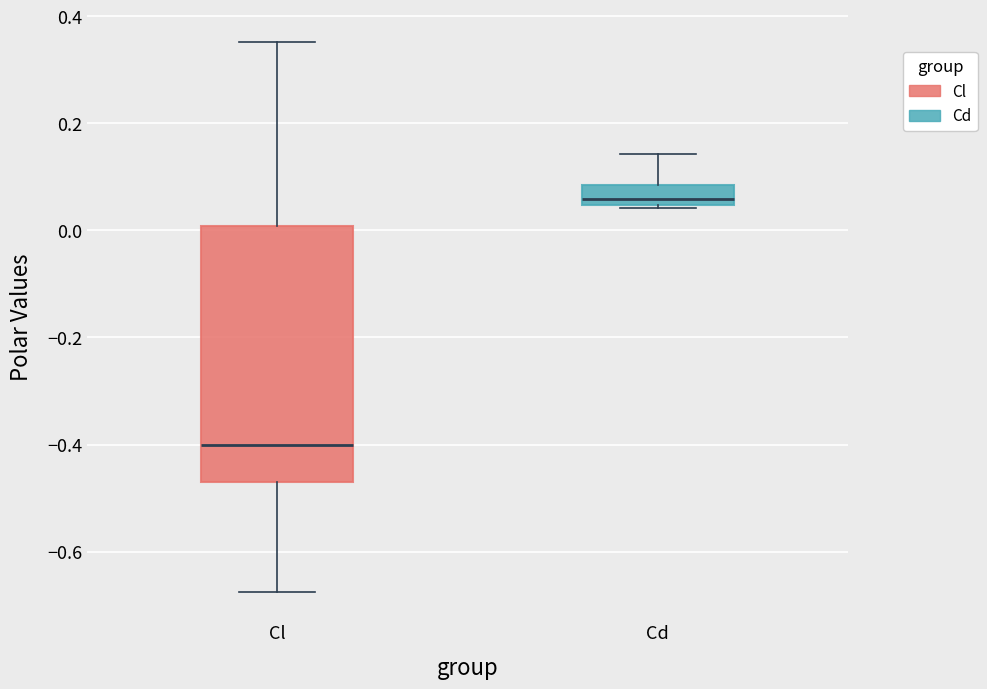

Which box's median line is the lowest?

Cl